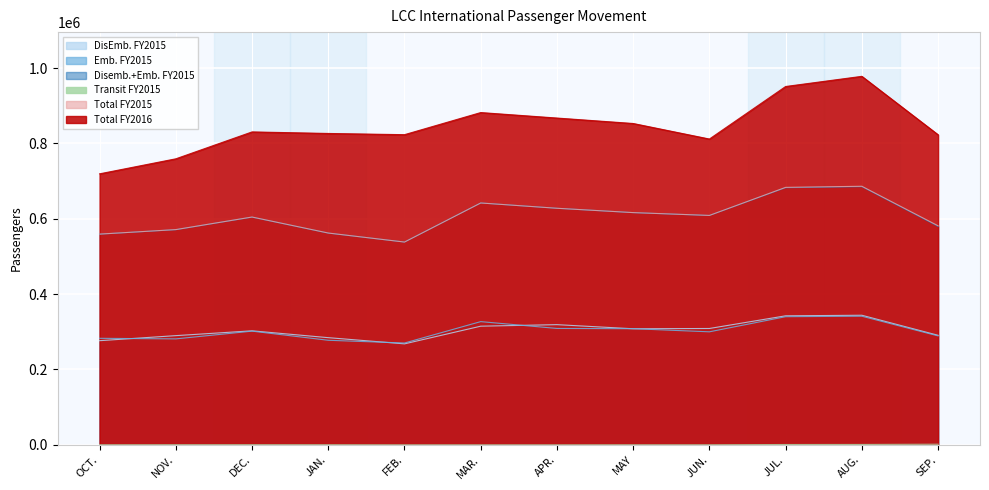

Reading right to left, transcribe all the data shown in this chart.

DisEmb. FY2015: SEP.=290638	AUG.=343879	JUL.=342377	JUN.=308747	MAY=308010	APR.=318925	MAR.=314861	FEB.=267947	JAN.=284388	DEC.=302528	NOV.=289775	OCT.=276375
Emb. FY2015: SEP.=289105	AUG.=341314	JUL.=340053	JUN.=299910	MAY=308155	APR.=308875	MAR.=326976	FEB.=270199	JAN.=277458	DEC.=301686	NOV.=281143	OCT.=282690
Disemb.+Emb. FY2015: SEP.=579743	AUG.=685193	JUL.=682430	JUN.=608657	MAY=616165	APR.=627800	MAR.=641837	FEB.=538146	JAN.=561846	DEC.=604214	NOV.=570918	OCT.=559065
Transit FY2015: SEP.=1594	AUG.=1004	JUL.=847	JUN.=140	MAY=152	APR.=0	MAR.=0	FEB.=0	JAN.=246	DEC.=349	NOV.=300	OCT.=179
Total FY2015: SEP.=581337	AUG.=686197	JUL.=683277	JUN.=608797	MAY=616317	APR.=627800	MAR.=641837	FEB.=538146	JAN.=562092	DEC.=604563	NOV.=571218	OCT.=559244
Total FY2016: SEP.=822902	AUG.=977968	JUL.=950981	JUN.=811552	MAY=852799	APR.=867257	MAR.=881805	FEB.=823124	JAN.=826354	DEC.=830452	NOV.=759058	OCT.=719201